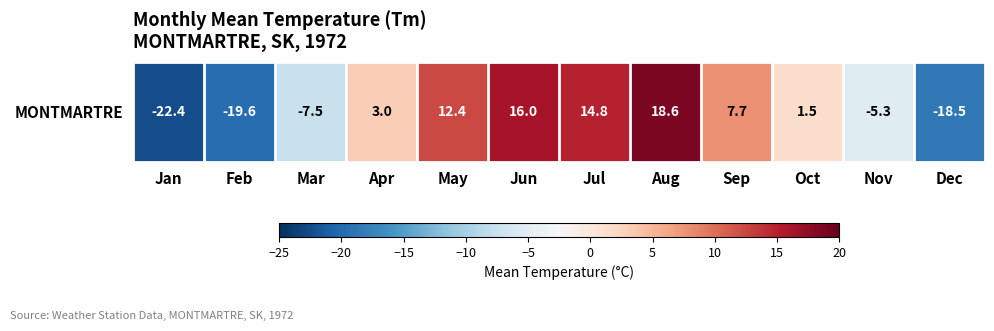

What is the difference between the values at Mar and Oct?

9.0